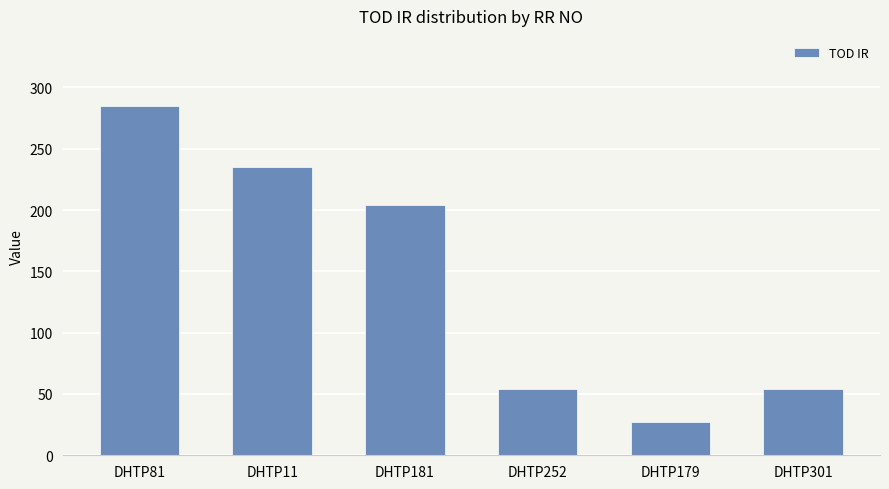

What is the ratio of the value at DHTP11 to the value at DHTP179?

8.8